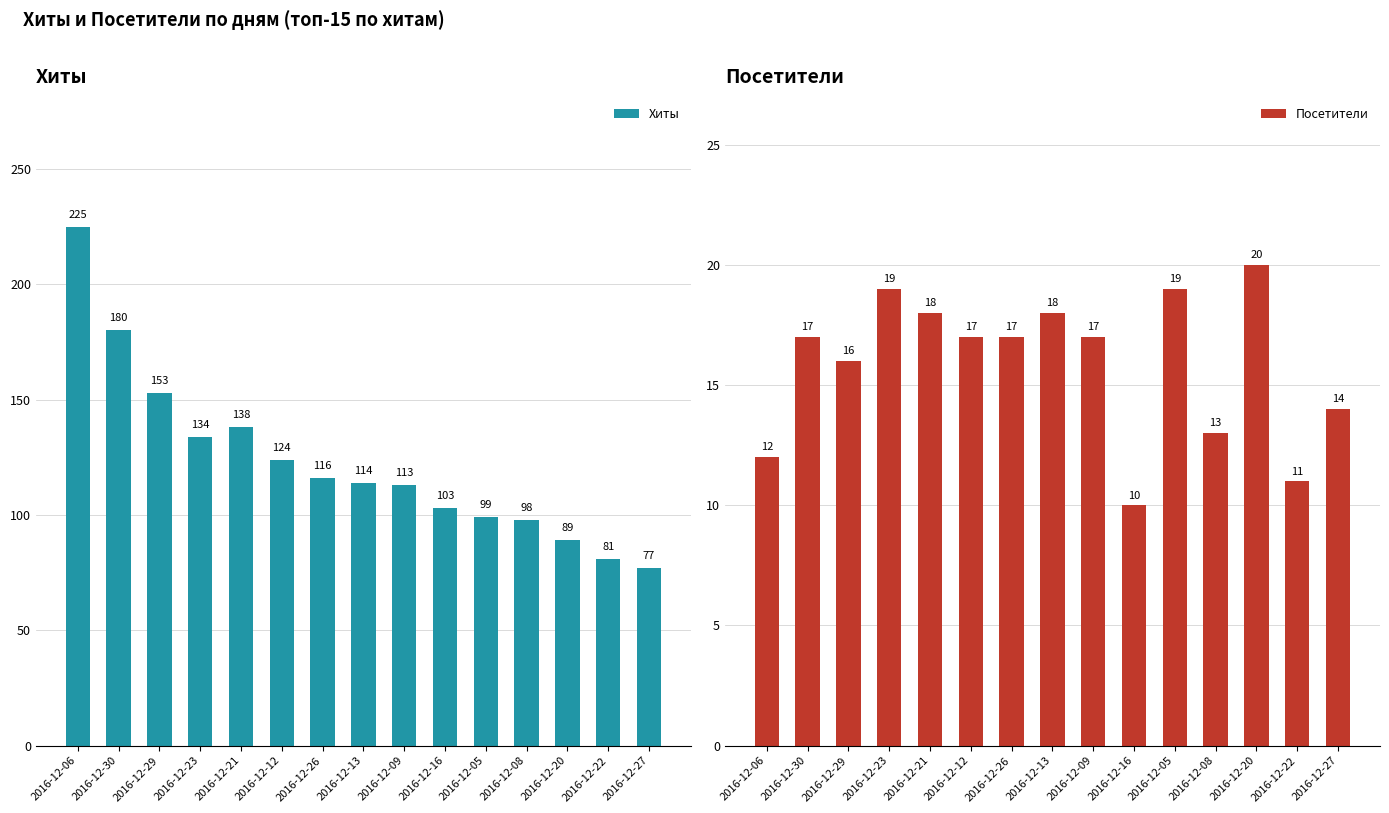

Which series has the largest total across all categories?

Хиты